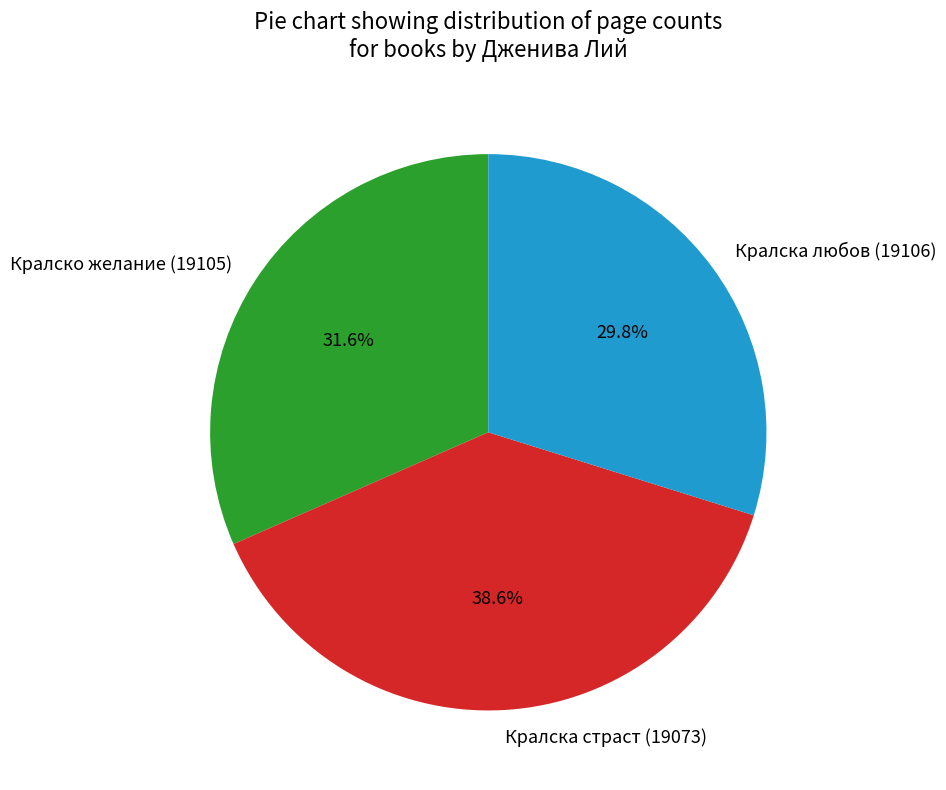

Which category has the smallest portion of the pie?

Кралска любов (19106)